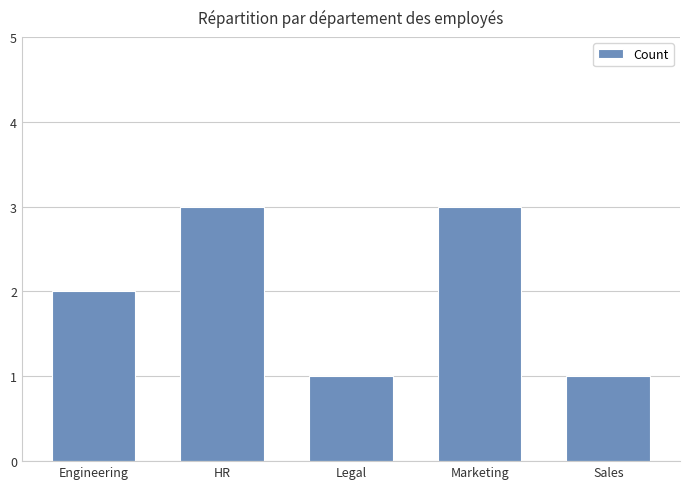

What is the average value?

2